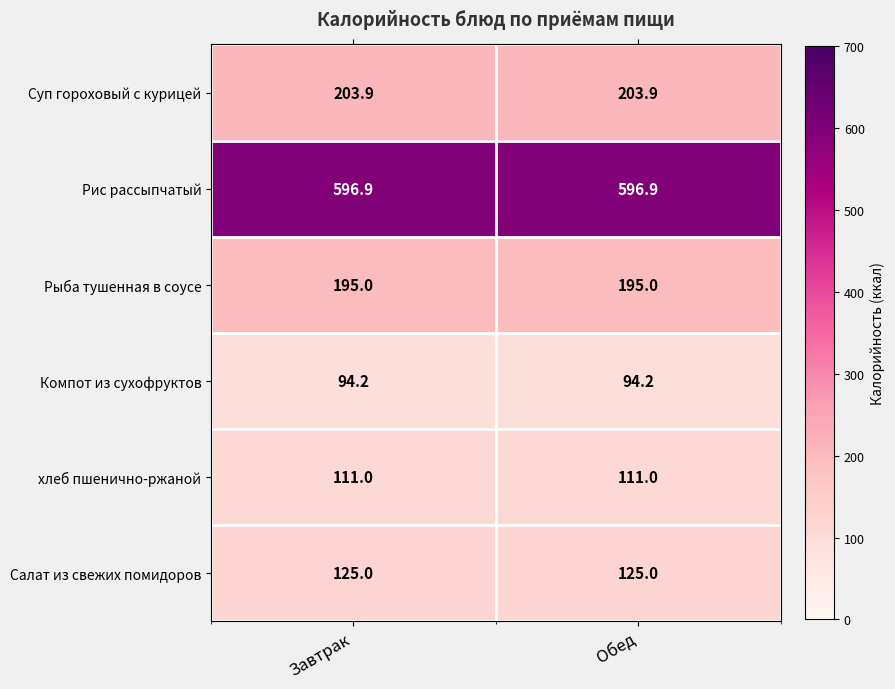

Which category has the lowest value in the Компот из сухофруктов series?

Завтрак